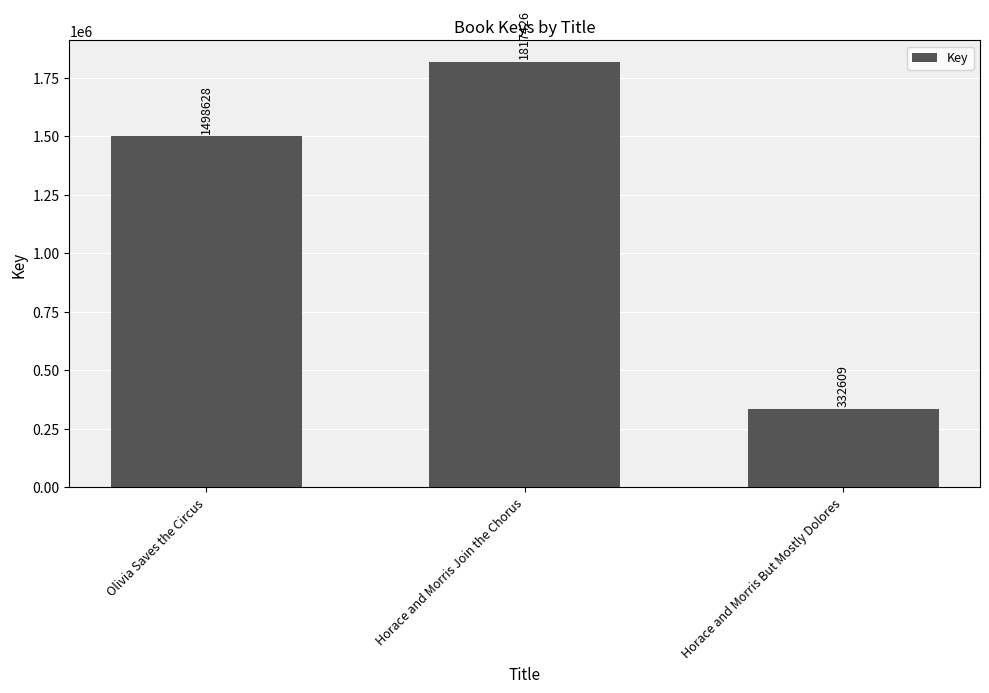

What is the value of the 1st bar from the left?

1498628